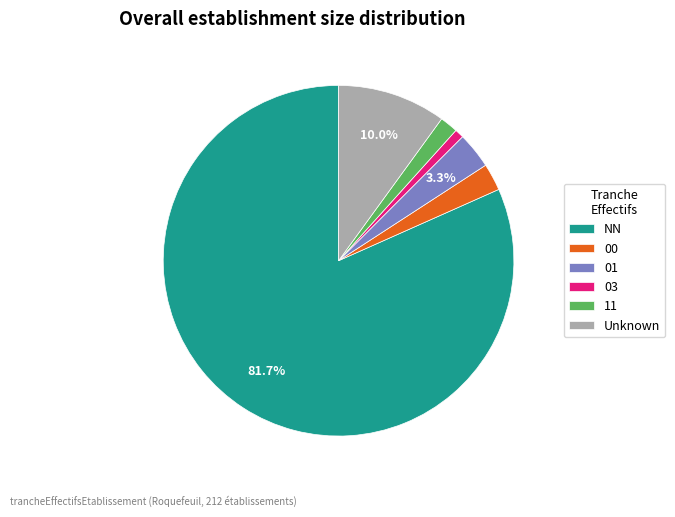

What percentage is the 01 slice, to the nearest percent?

3%